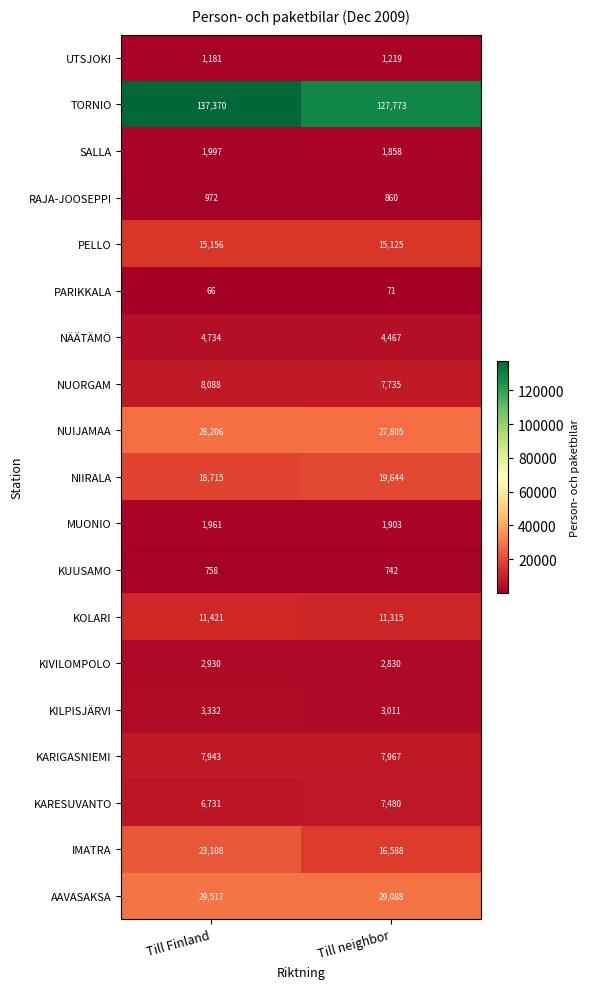

At how many categories does at least one series exceed 89599?

2